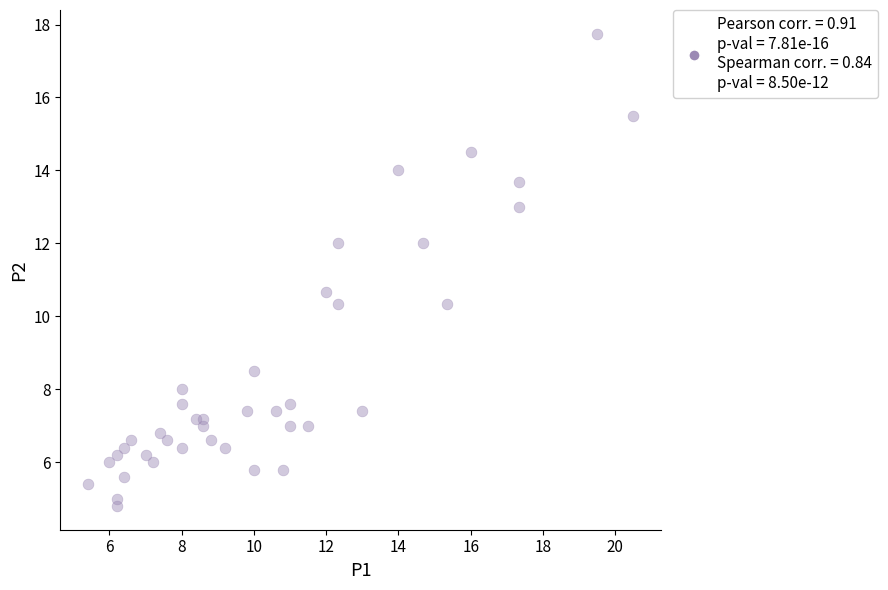

What Y value in the scatter plot is closest to 11?

10.7